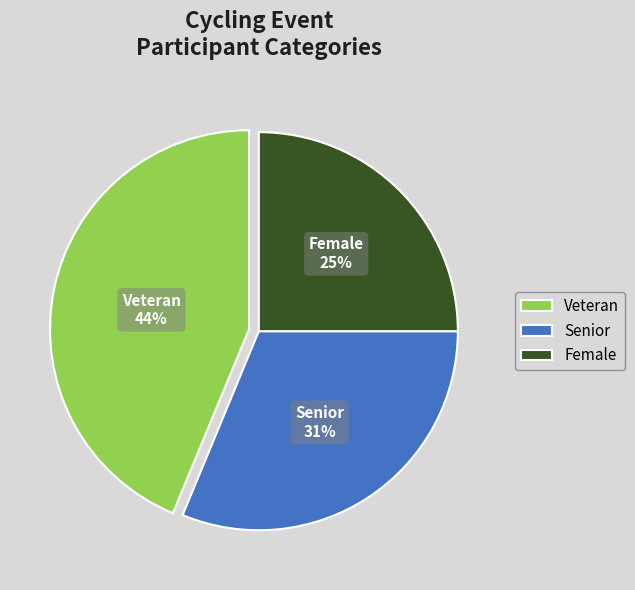

Approximately how many times larger is the value at Female compared to Veteran?

0.6